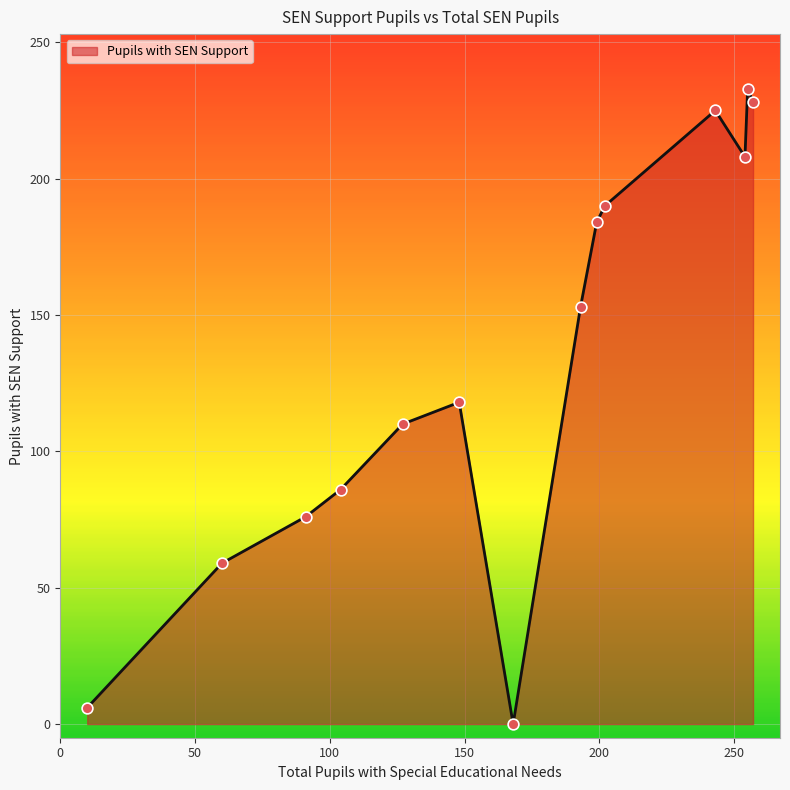

What is the difference between the maximum and minimum values?

233